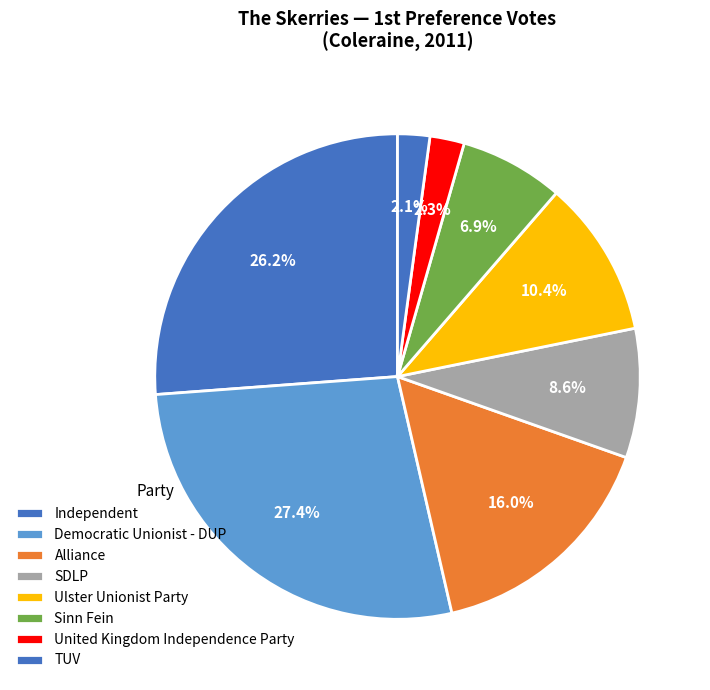

Does any single category account for the majority?

No